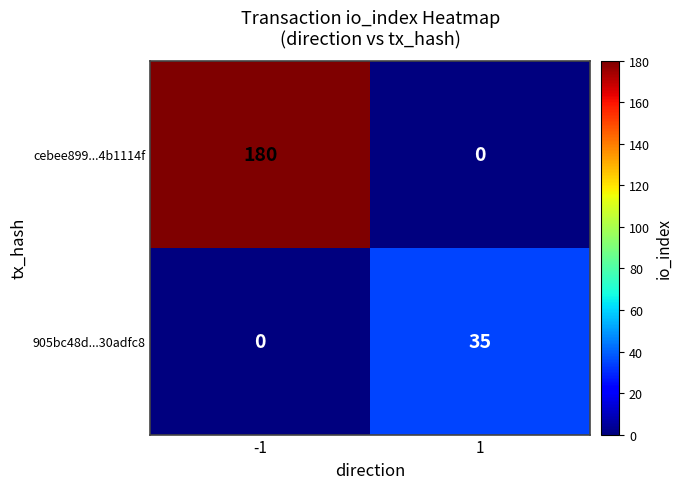

Reading left to right, transcribe all the data shown in this chart.

cebee899...4b1114f: 180	0
905bc48d...30adfc8: 0	35